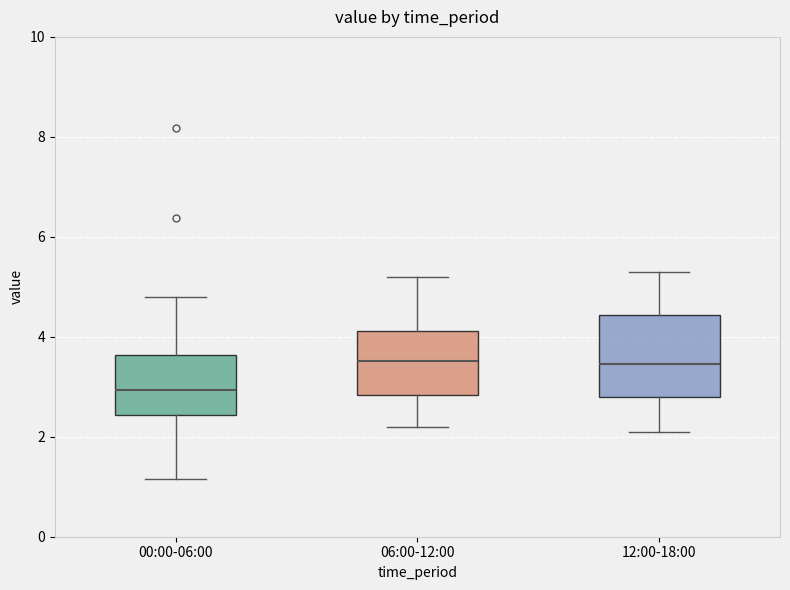

Where is the lower edge of the box for 00:00-06:00 on the y-axis? The values are not printed on the chart, so give them approximately, as read against the axis.

2.4